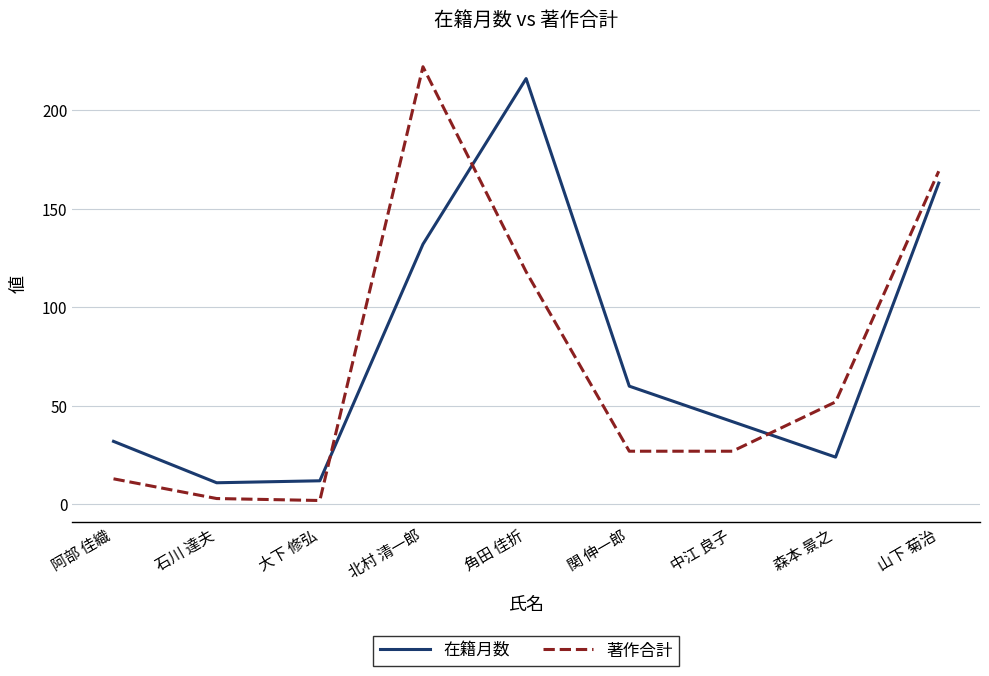

How many lines are shown in the chart?

2